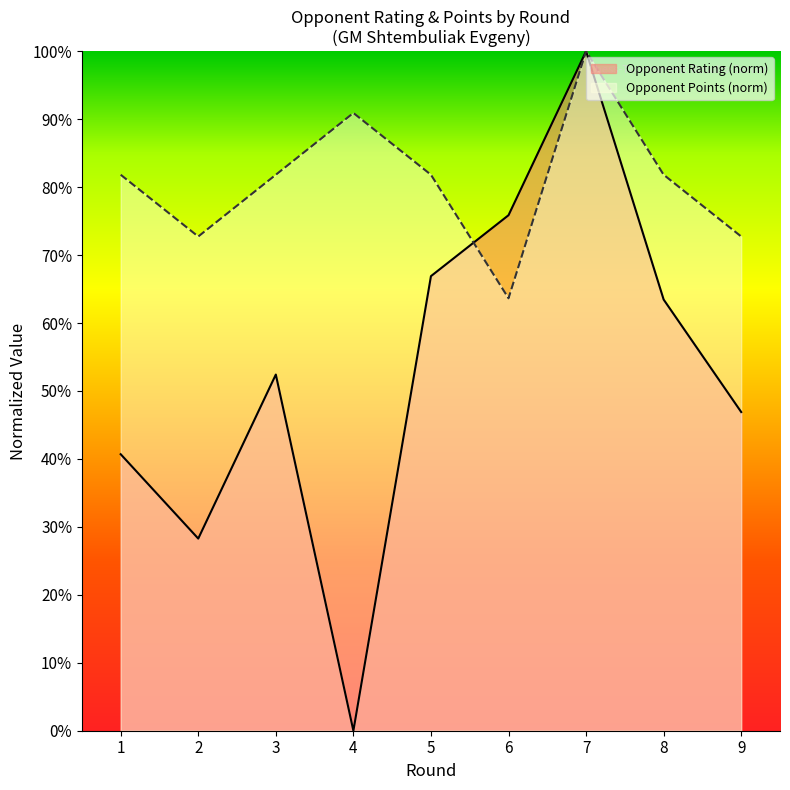

What is the value of the Rating point at the 5th from the left?

66.9